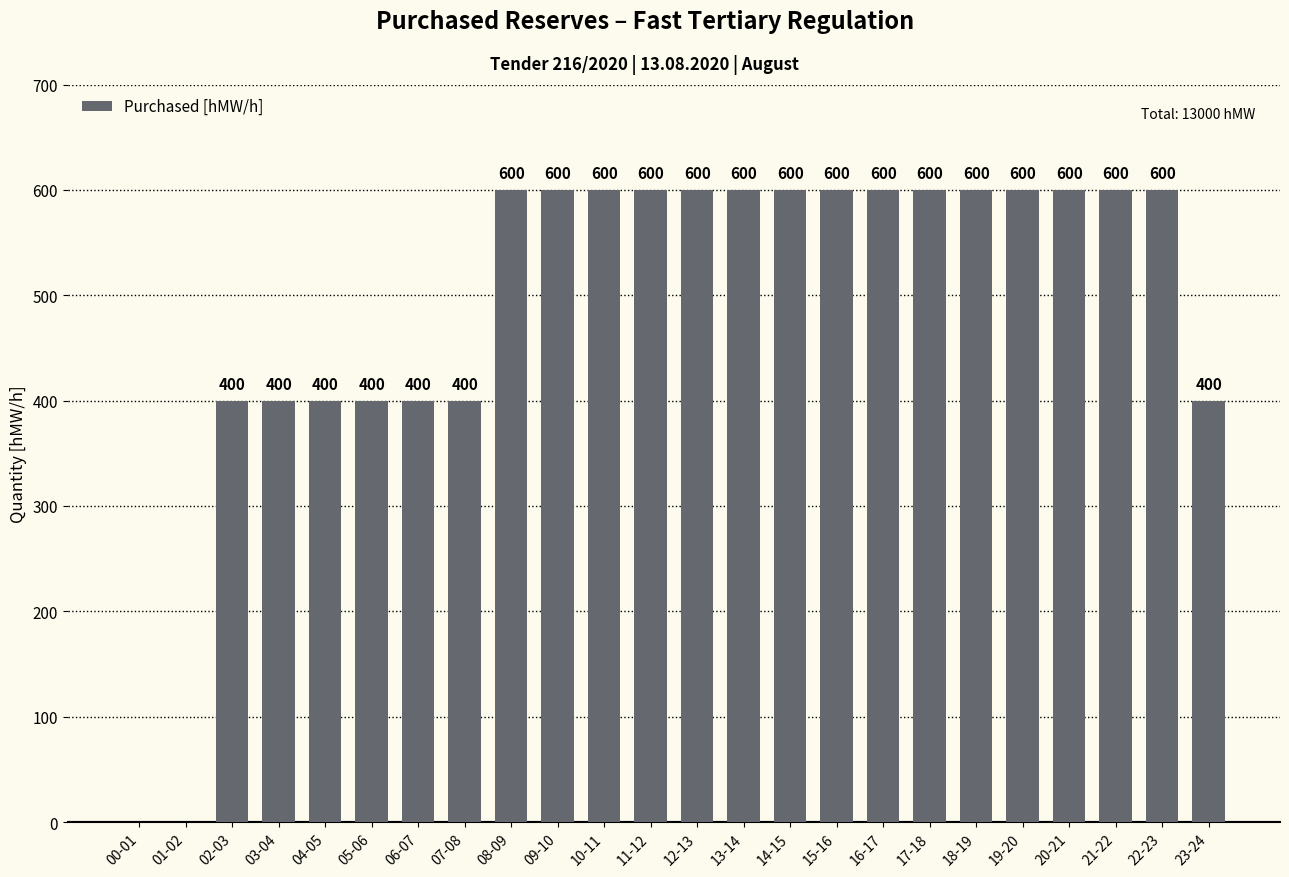

How many categories are shown in the chart?

24